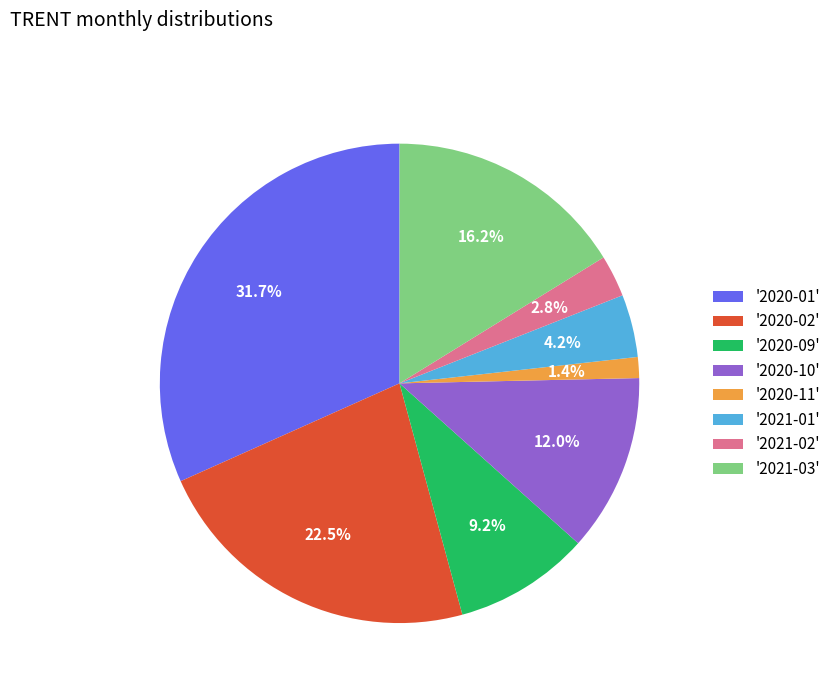

Approximately how many times larger is the value at '2020-09' compared to '2021-01'?

2.2